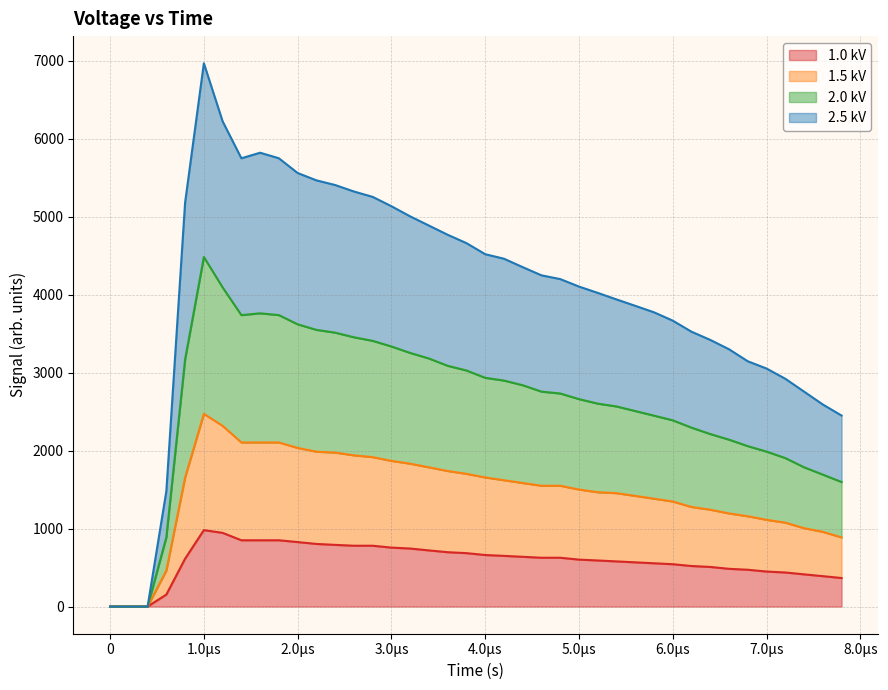

True or false: 2.5 kV and 1.5 kV intersect in this chart.

False